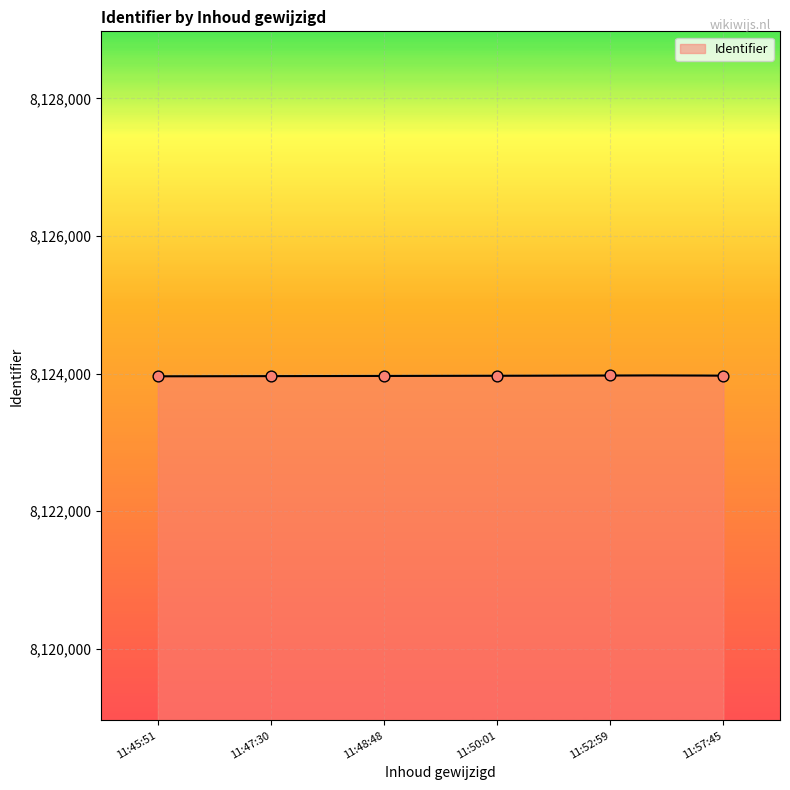

What is the ratio of the value at 2024-12-13 11:52:59 to the value at 2024-12-13 11:47:30?

1.0